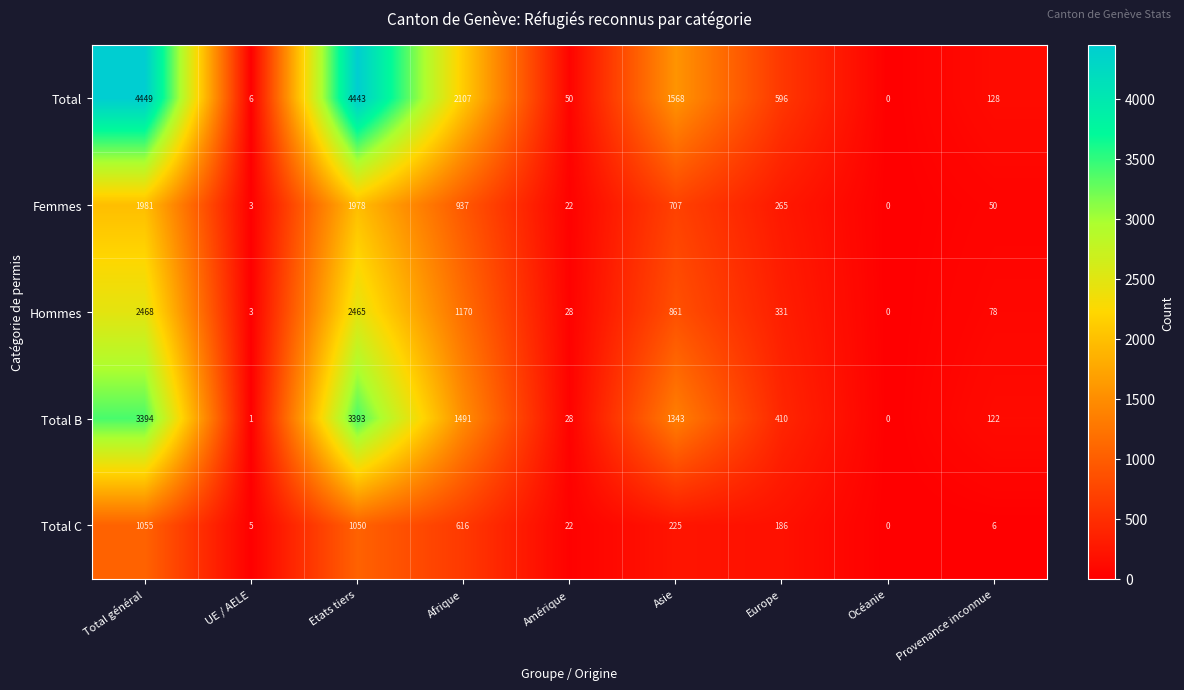

What is the total value across all series at Provenance inconnue?

384